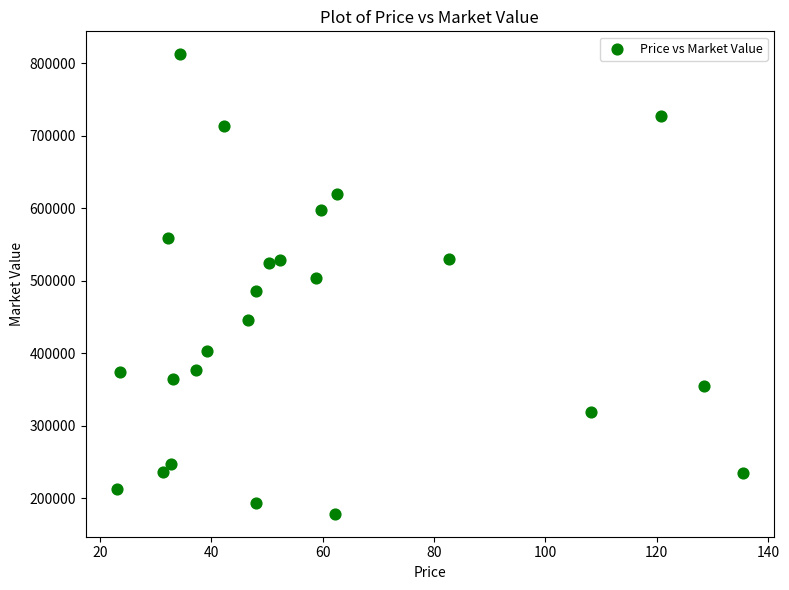

How many points are shown in the scatter plot?

24